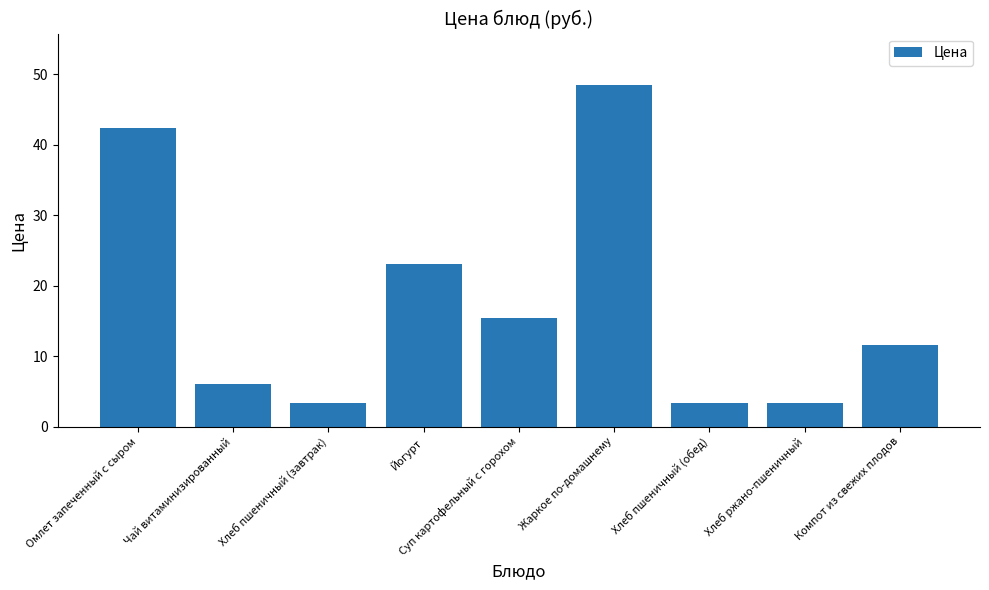

Between Жаркое по-домашнему and Чай витаминизированный, which is larger?

Жаркое по-домашнему